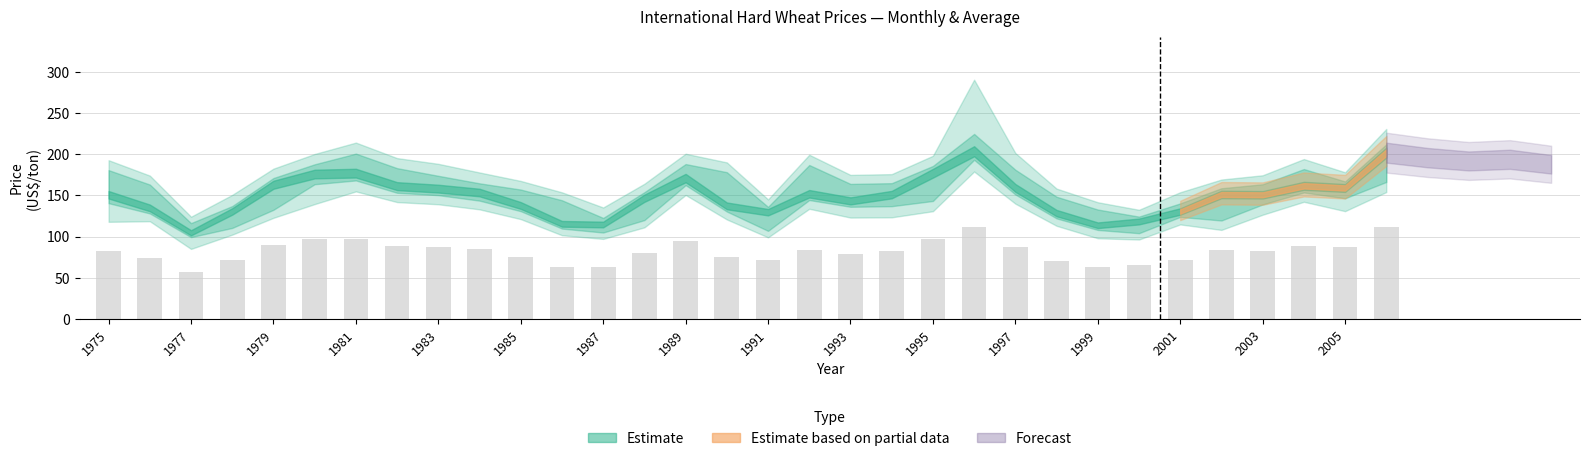

What is the greatest value displayed?

112.1